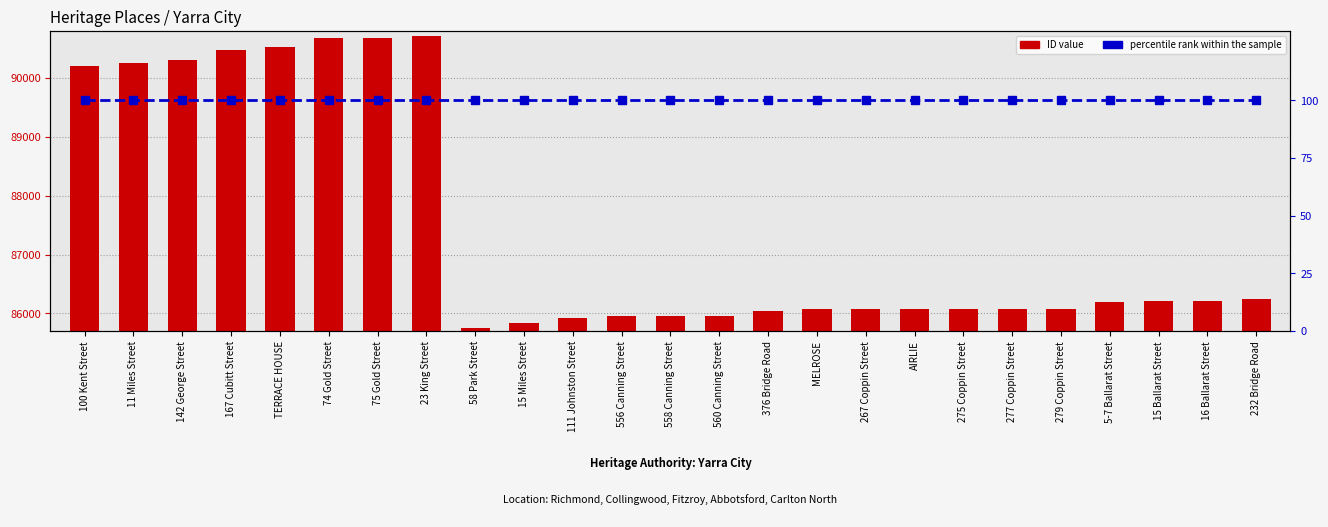

Reading right to left, extract all data points from this chart.

ID value: 86244	86207	86206	86198	86082	86081	86080	86078	86077	86076	86042	85960	85958	85956	85923	85828	85756	90711	90686	90685	90529	90475	90301	90252	90210
percentile rank within the sample: 100	100	100	100	100	100	100	100	100	100	100	100	100	100	100	100	100	100	100	100	100	100	100	100	100